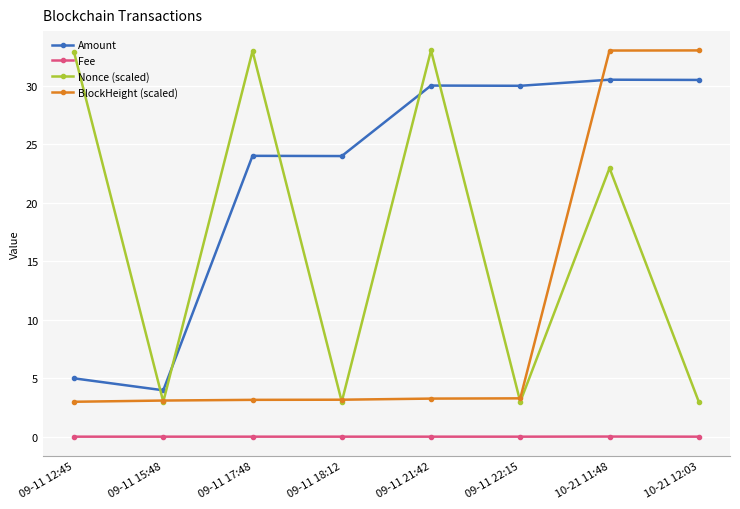

What position from the left is 10-21 11:48?

7